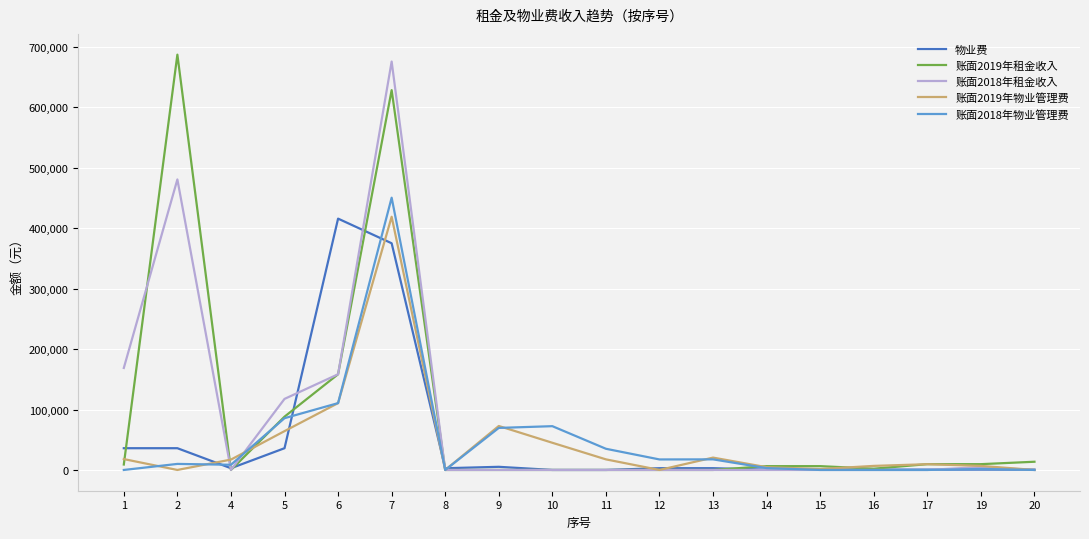

Does the chart display data point markers on the line(s)?

No